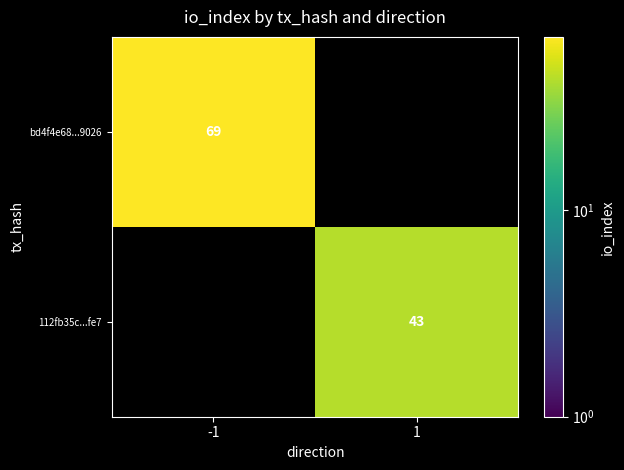

At which category does the chart reach its minimum across all series?

1